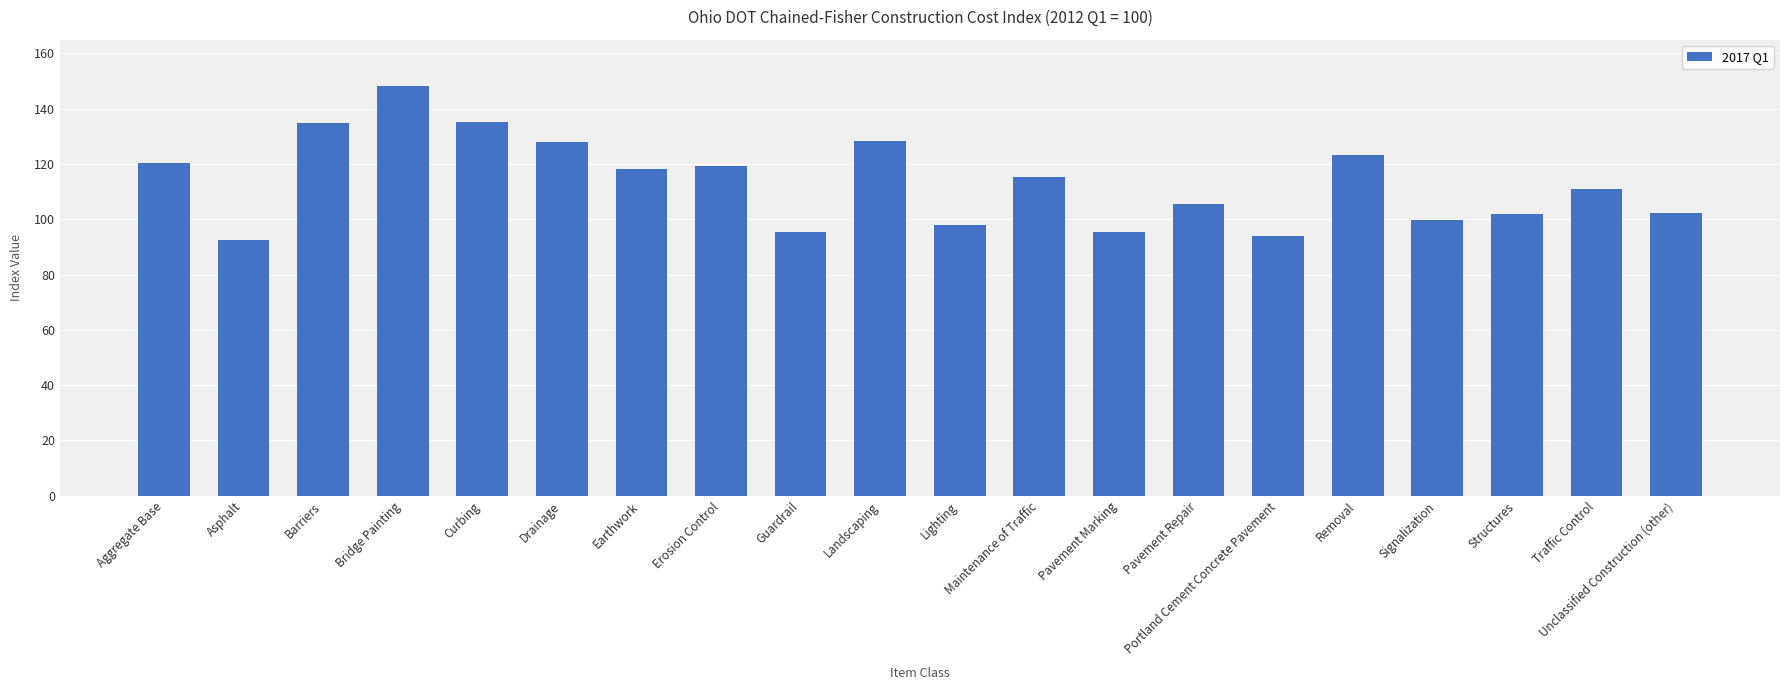

Between Traffic Control and Aggregate Base, which is larger?

Aggregate Base